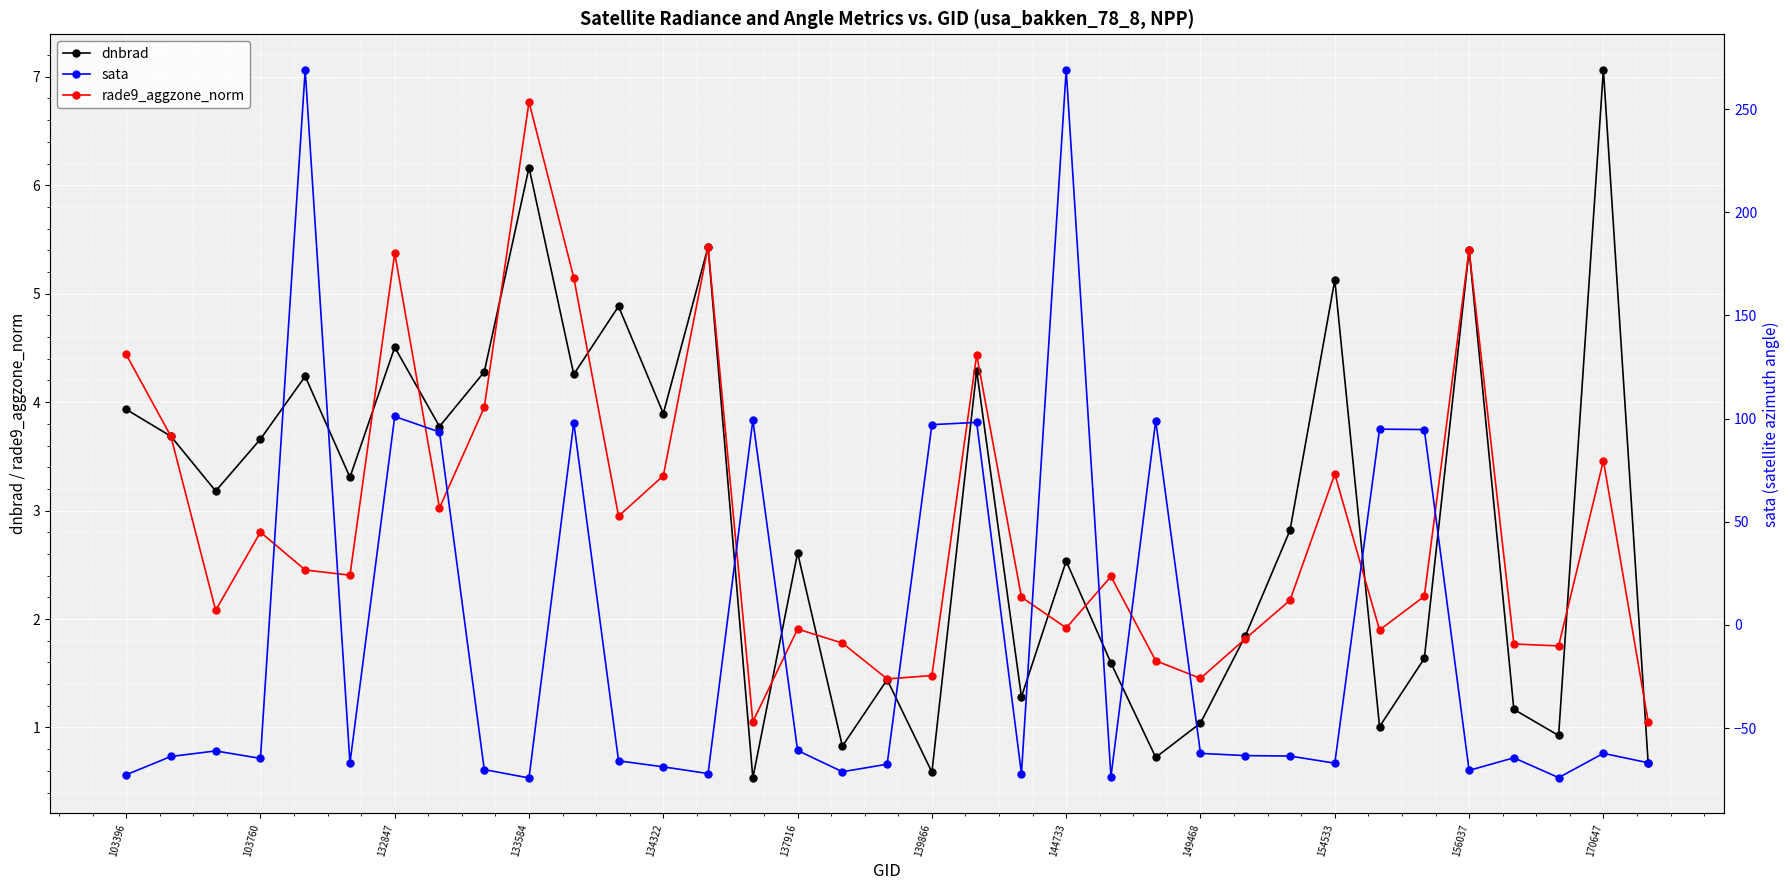

True or false: rade9_aggzone_norm has a value of 6.6 at 103396.

False